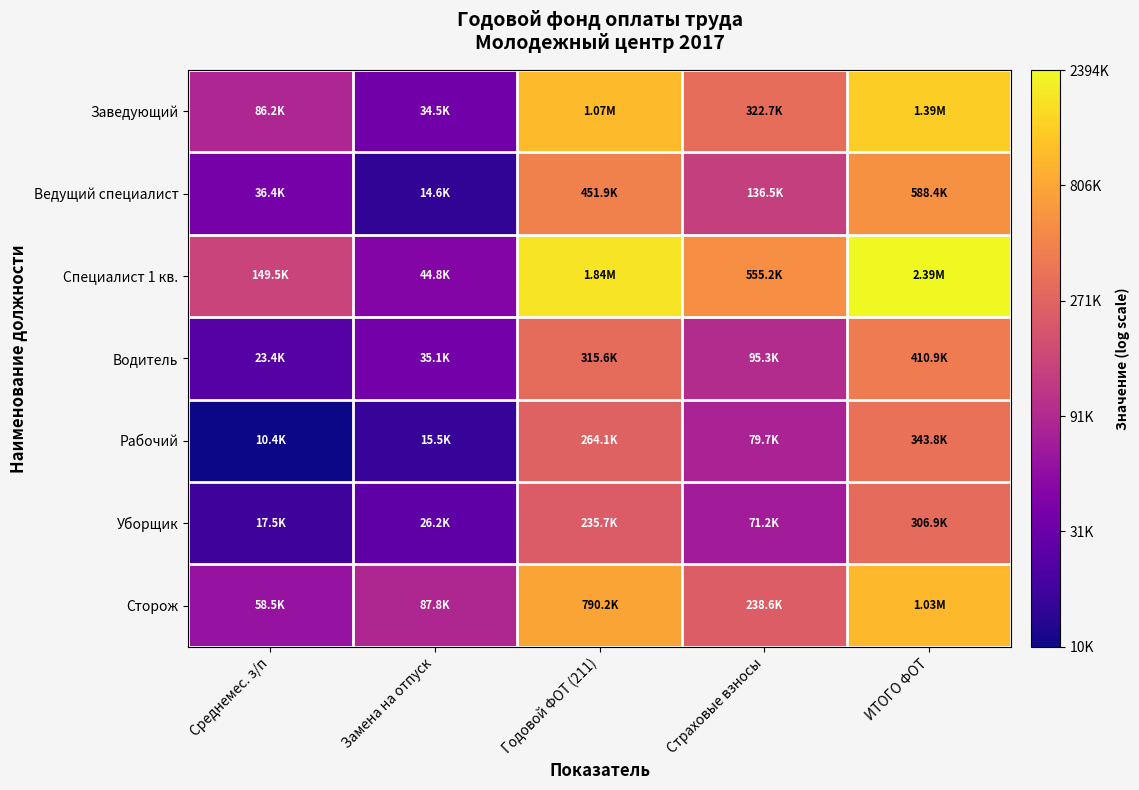

List the series in order of their peak value, highest first.

Специалист 1 кв., Заведующий, Сторож, Ведущий специалист, Водитель, Рабочий, Уборщик